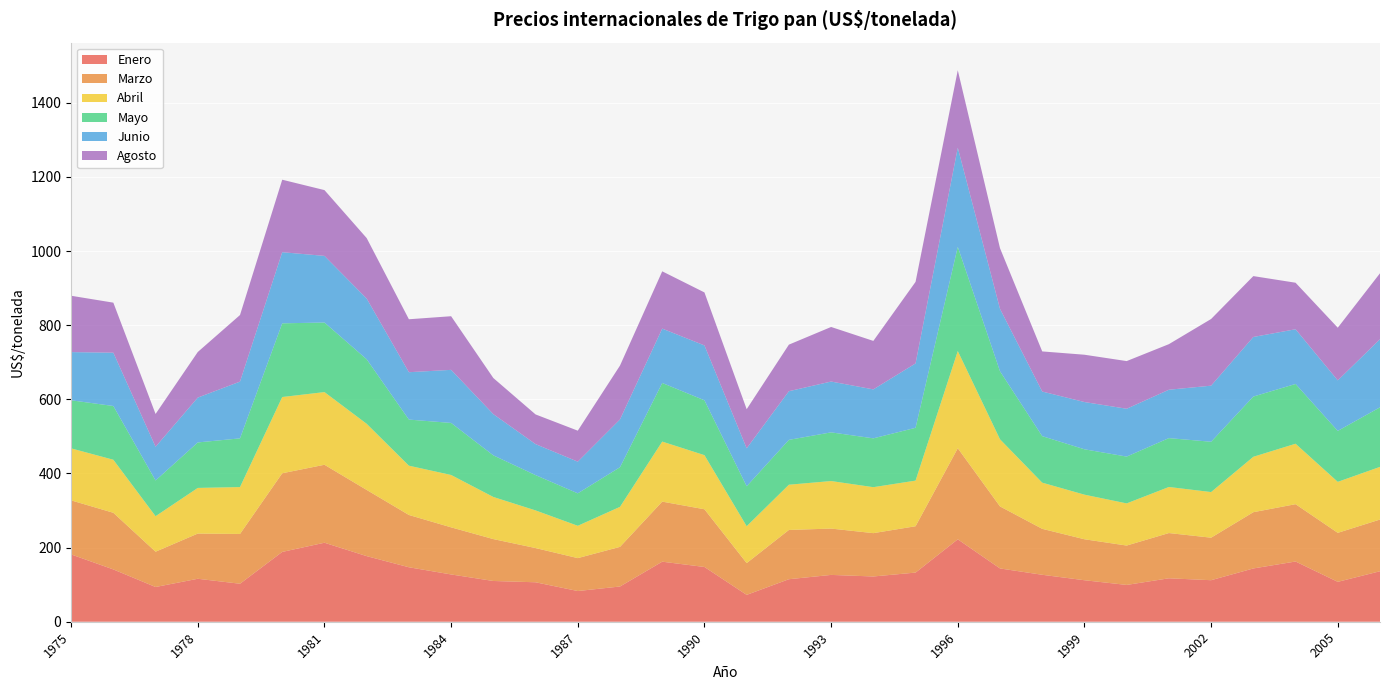

Reading left to right, transcribe all the data shown in this chart.

Enero: 1975=181.6	1976=141.1	1977=93.7	1978=115.9	1979=102.5	1980=188.4	1981=213.1	1982=177.0	1983=146.9	1984=127.6	1985=109.9	1986=106.5	1987=82.8	1988=95.0	1989=162.0	1990=147.7	1991=72.5	1992=114.7	1993=126.3	1994=122.1	1995=132.6	1996=222.4	1997=143.8	1998=126.7	1999=112.0	2000=99.3	2001=117.2	2002=112.0	2003=143.7	2004=162.5	2005=107.6	2006=136.2
Marzo: 1975=145.8	1976=152.8	1977=95.2	1978=121.9	1979=134.3	1980=212.1	1981=210.3	1982=178.6	1983=141.1	1984=127.0	1985=113.0	1986=92.3	1987=88.8	1988=106.9	1989=162.0	1990=155.7	1991=85.7	1992=132.9	1993=125.0	1994=116.9	1995=125.0	1996=245.7	1997=167.3	1998=124.0	1999=110.5	2000=106.2	2001=122.0	2002=114.7	2003=151.8	2004=154.6	2005=132.2	2006=139.4
Abril: 1975=140.3	1976=143.1	1977=95.8	1978=123.2	1979=126.5	1980=205.7	1981=196.1	1982=178.4	1983=133.0	1984=141.3	1985=113.6	1986=101.6	1987=87.2	1988=108.0	1989=162.0	1990=146.0	1991=99.5	1992=122.0	1993=128.2	1994=124.0	1995=123.1	1996=262.2	1997=181.1	1998=124.6	1999=120.3	2000=113.7	2001=124.3	2002=123.1	2003=149.5	2004=163.1	2005=137.6	2006=142.1
Mayo: 1975=129.7	1976=145.0	1977=96.4	1978=122.7	1979=131.4	1980=198.8	1981=187.7	1982=174.1	1983=124.4	1984=140.4	1985=112.3	1986=95.3	1987=87.6	1988=107.0	1989=158.1	1990=148.0	1991=107.8	1992=121.0	1993=131.3	1994=131.8	1995=142.5	1996=281.2	1997=183.5	1998=125.5	1999=122.4	2000=126.3	2001=131.9	2002=135.7	2003=162.5	2004=161.2	2005=137.5	2006=160.7
Junio: 1975=130.0	1976=143.8	1977=90.9	1978=121.0	1979=153.1	1980=191.9	1981=179.7	1982=163.8	1983=127.8	1984=143.2	1985=111.2	1986=83.6	1987=85.4	1988=128.9	1989=146.7	1990=148.0	1991=102.4	1992=131.3	1993=137.1	1994=132.1	1995=173.7	1996=267.3	1997=168.3	1998=120.3	1999=127.5	2000=129.1	2001=130.5	2002=151.3	2003=160.7	2004=147.6	2005=136.2	2006=183.7
Agosto: 1975=152.0	1976=135.0	1977=88.5	1978=123.0	1979=179.6	1980=195.6	1981=177.5	1982=163.2	1983=142.9	1984=144.7	1985=97.4	1986=80.1	1987=83.6	1988=145.3	1989=154.5	1990=142.9	1991=105.5	1992=125.6	1993=147.2	1994=130.8	1995=220.0	1996=209.0	1997=163.7	1998=108.2	1999=127.6	2000=128.6	2001=123.0	2002=179.9	2003=164.2	2004=125.5	2005=142.1	2006=177.9